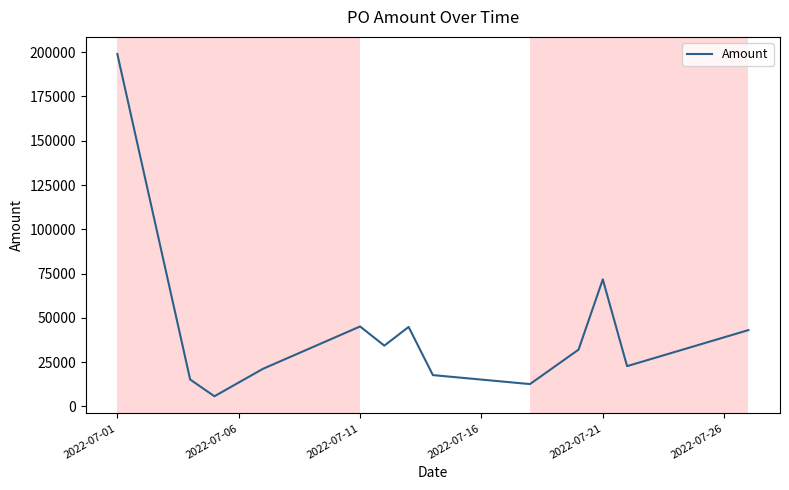

What is the difference between the maximum and minimum values?

193205